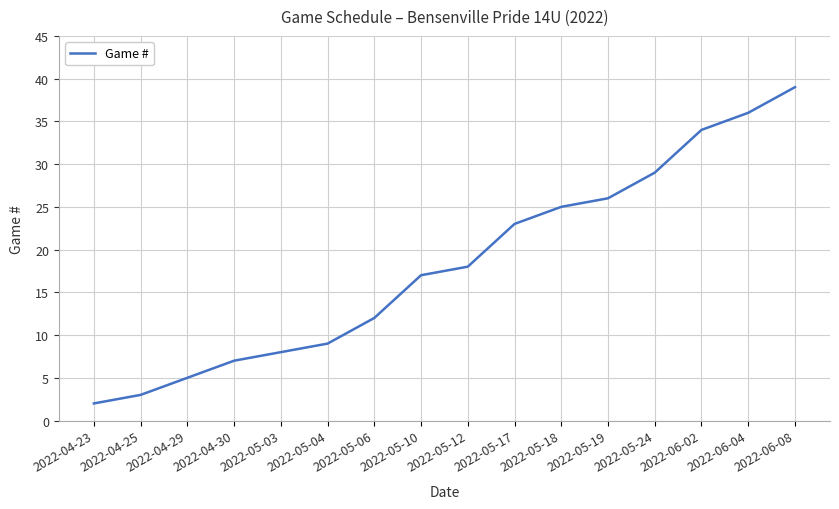

Between 2022-04-23 and 2022-05-10, which is larger?

2022-05-10